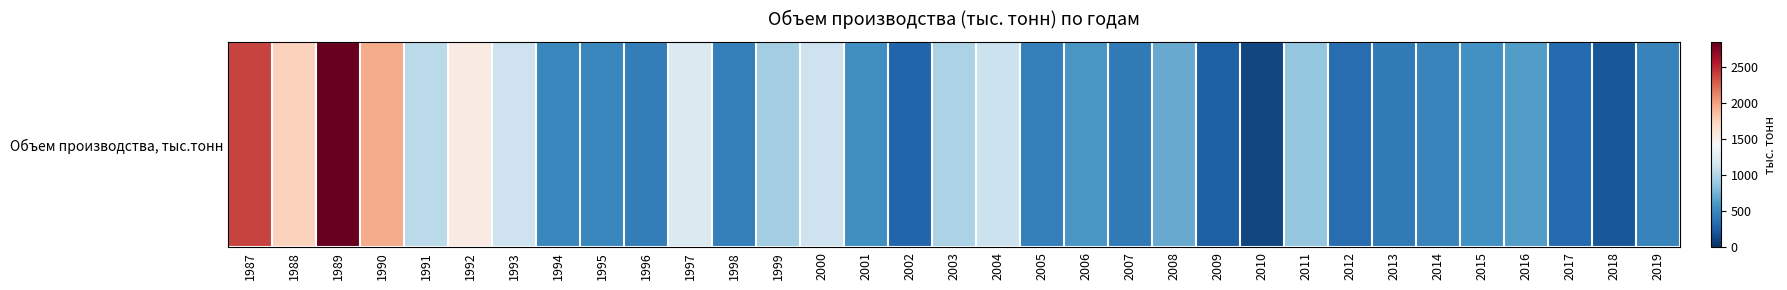

Which has a higher value, 2016 or 1996?

2016